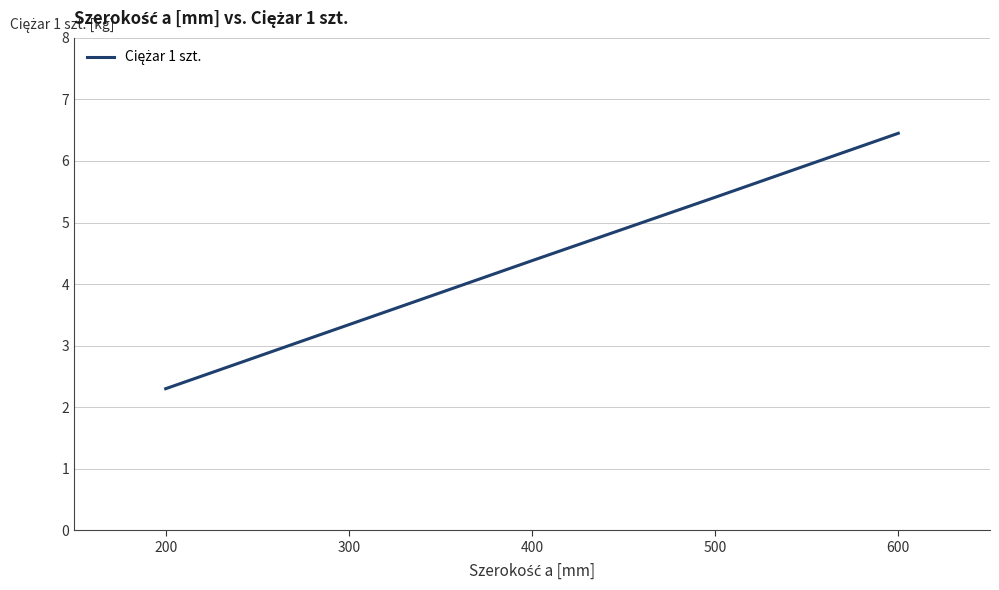

Reading left to right, transcribe all the data shown in this chart.

2.3	3.3	4.4	5.4	6.5